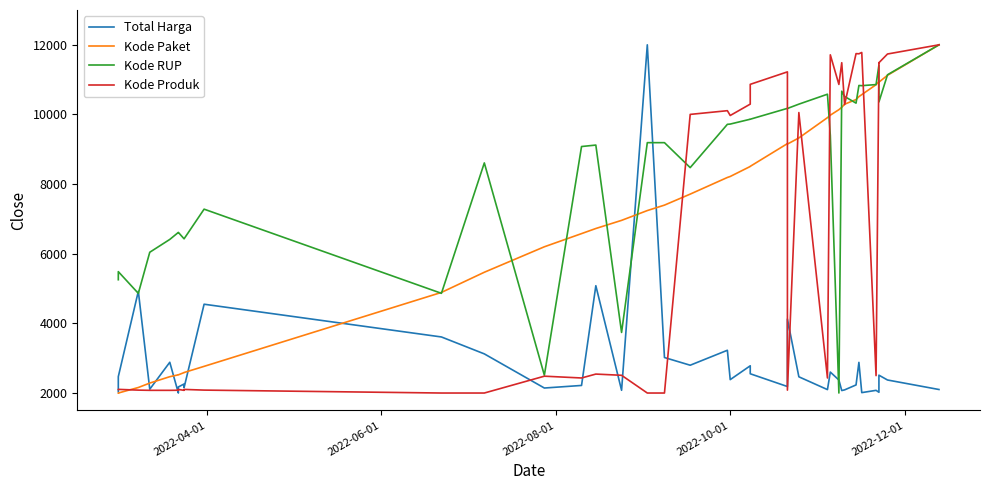

How many values in the Kode RUP series exceed 9190?

21